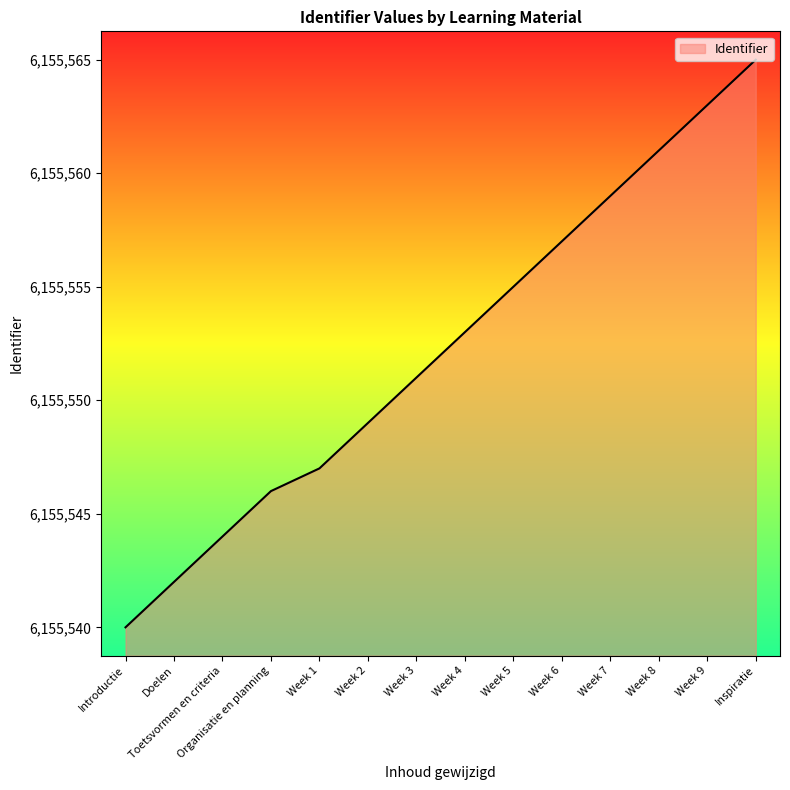

At which category does the chart reach its minimum across all series?

Introductie